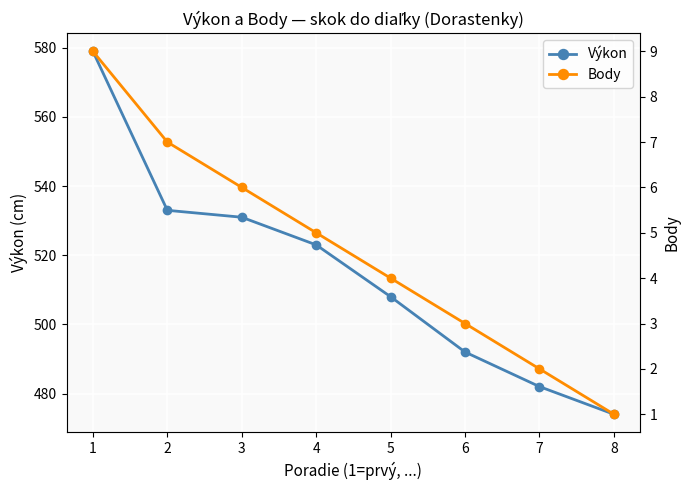

True or false: Výkon and Body cross at least once.

False